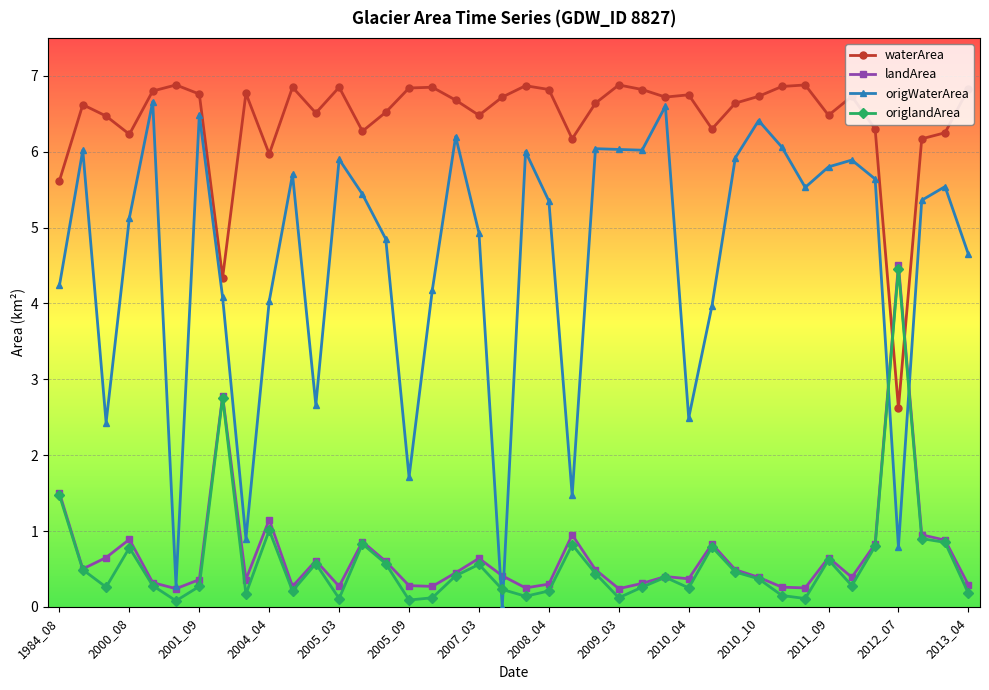

In origWaterArea, how many points are lower than both neighbors (excluding endpoints)?

11